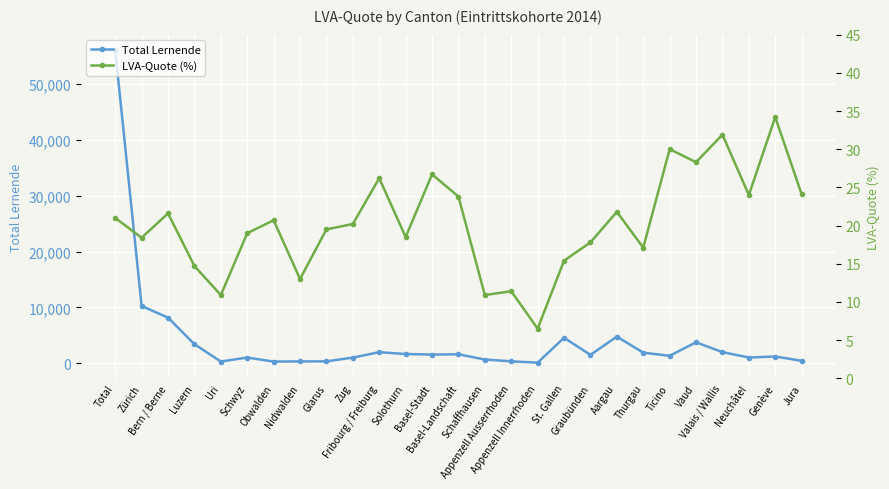

Which series has the largest total across all categories?

Total Lernende